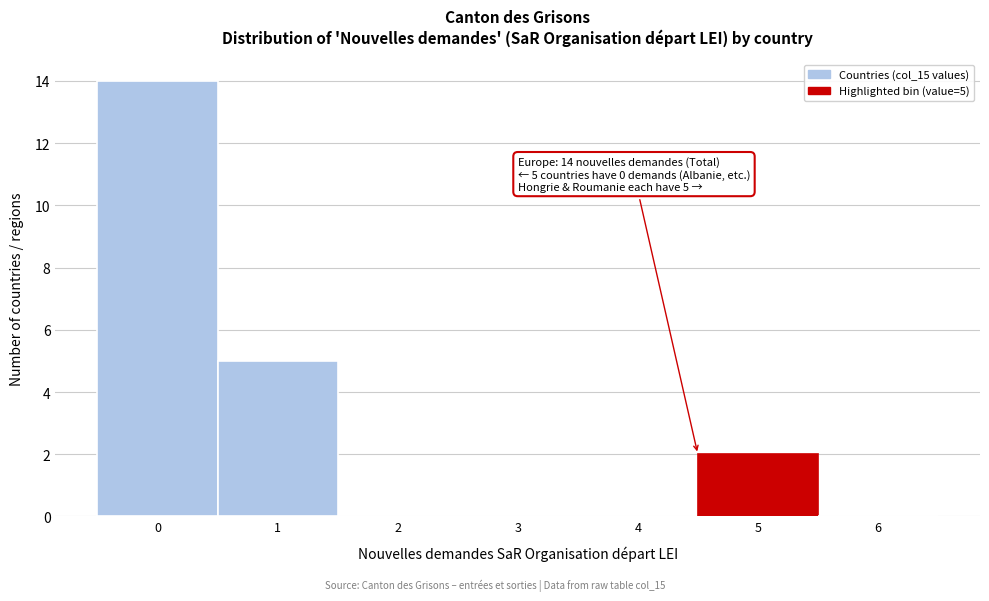

Reading left to right, what are all the values shown in this chart?

0=14	1=5	2=0	3=0	4=0	5=2	6=0